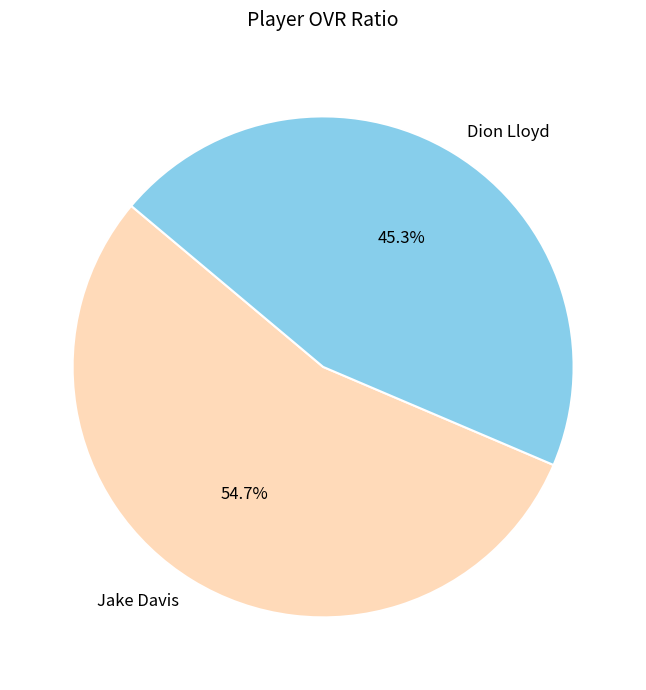

Combined, what portion of the pie is Jake Davis and Dion Lloyd?

100.0%